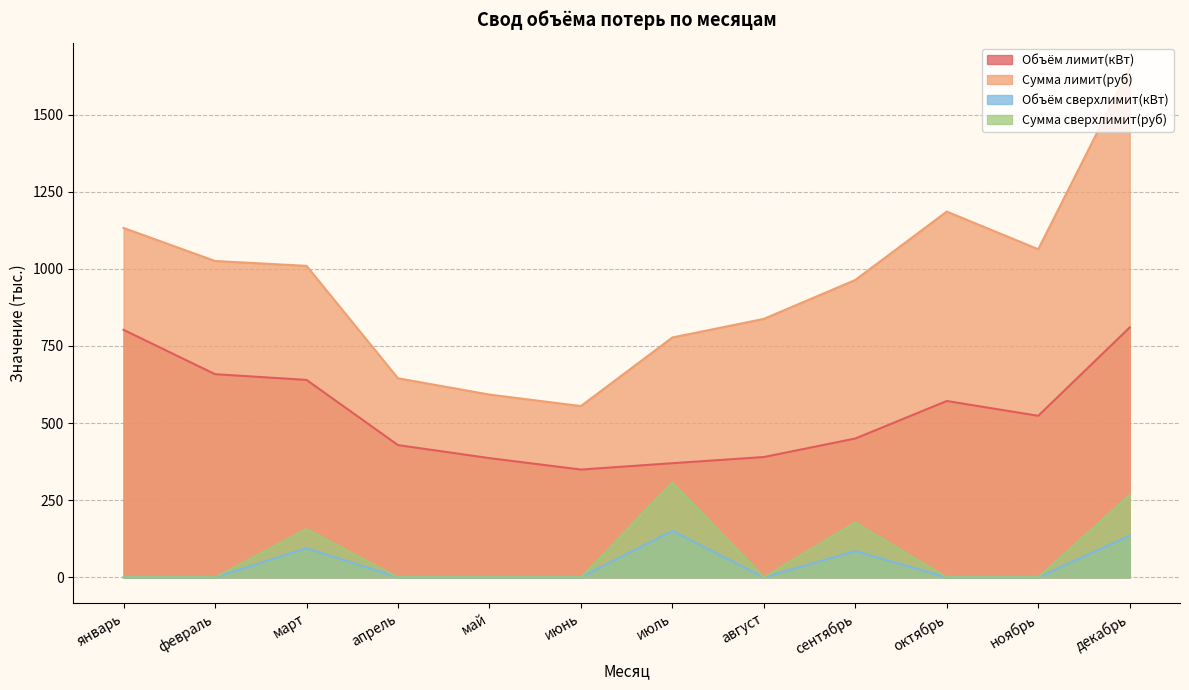

True or false: Объём лимит(кВт) and Сумма лимит(руб) intersect in this chart.

False